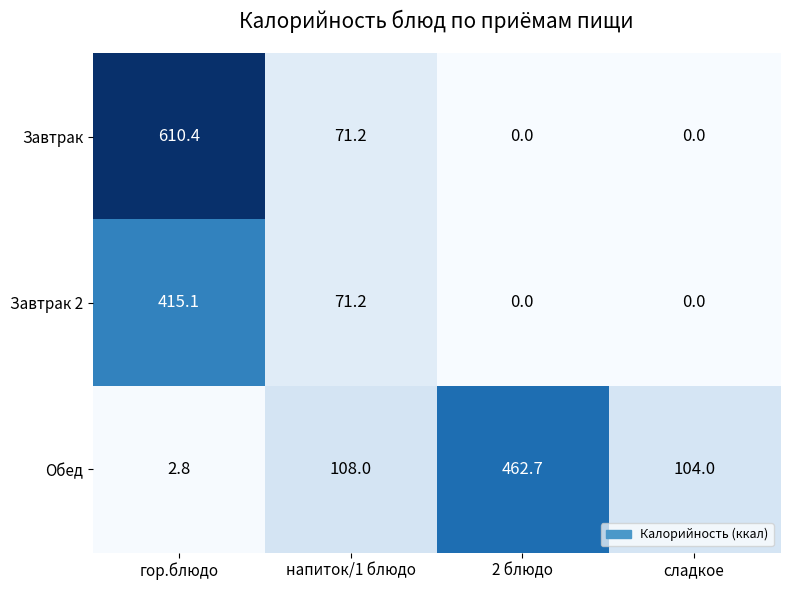

Which label corresponds to the largest value in the chart?

гор.блюдо